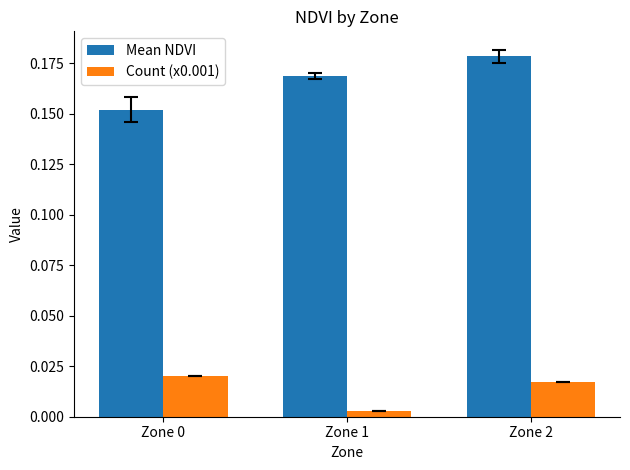

What is the sum of the Mean NDVI values at Zone 0 and Zone 2?

0.3